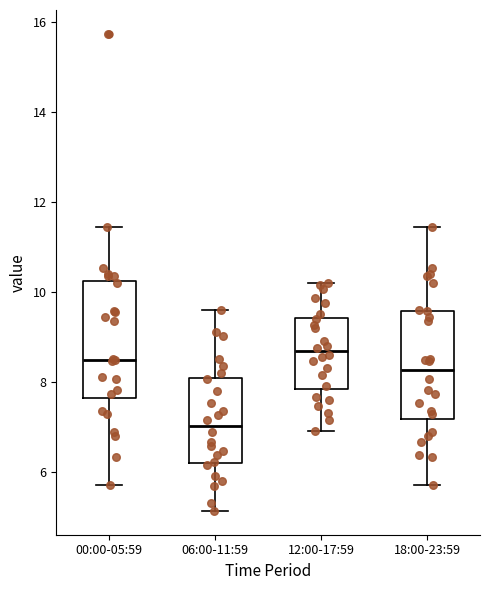

Reading left to right, transcribe this box plot: for each box, give where its median line is, the range the box spans, and where its two whiskers end, as read against the y-axis. The values are not printed on the chart, so give them approximately, as read against the axis.

00:00-05:59: median 8.4, box 7.6 to 10.2, whiskers 5.8 to 11.4
06:00-11:59: median 7.0, box 6.2 to 8.0, whiskers 5.2 to 9.6
12:00-17:59: median 8.6, box 7.8 to 9.4, whiskers 7.0 to 10.2
18:00-23:59: median 8.2, box 7.2 to 9.6, whiskers 5.8 to 11.4